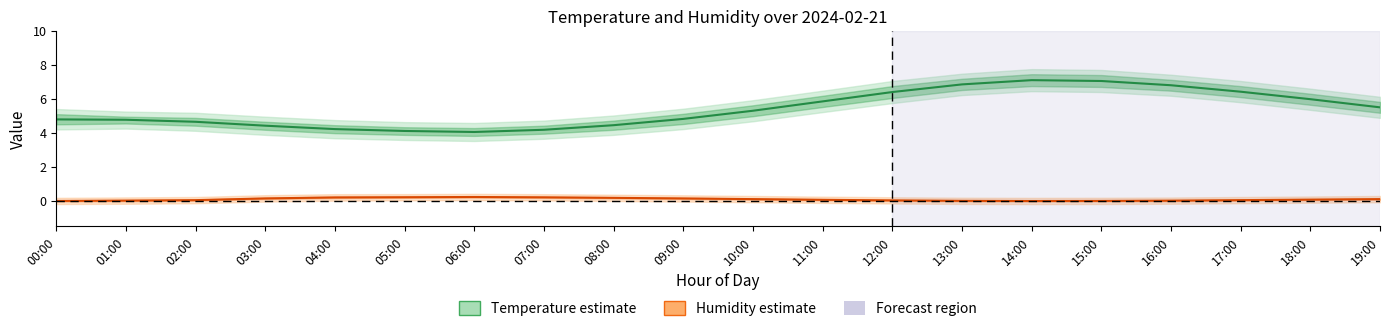

Which category has the highest value across all series?

14:00